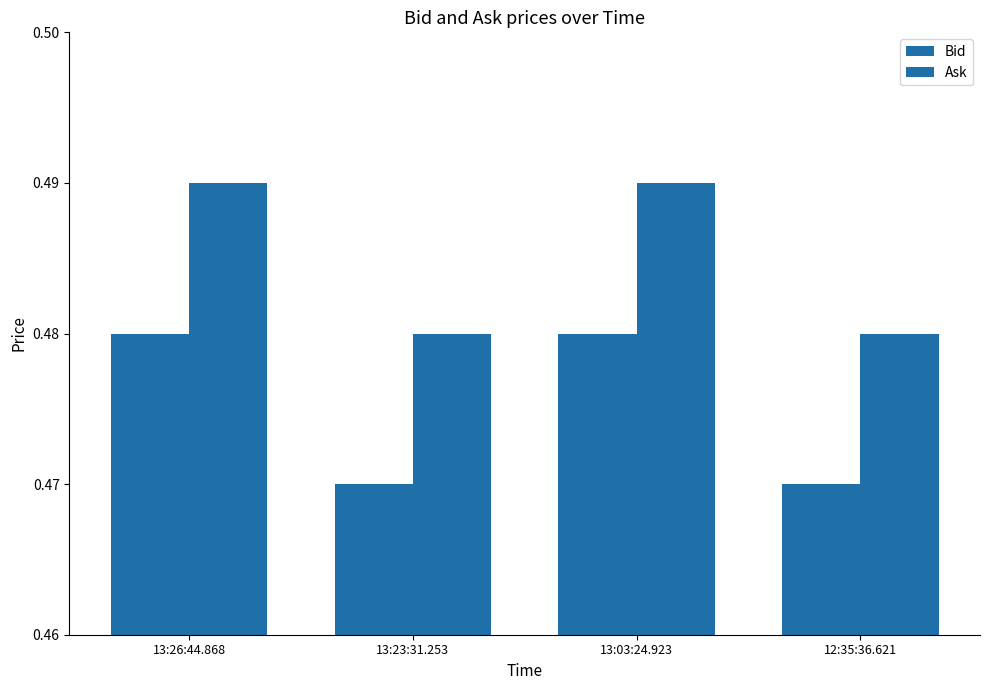

Between 13:03:24.923 and 12:35:36.621, which series saw the biggest shift?

Bid